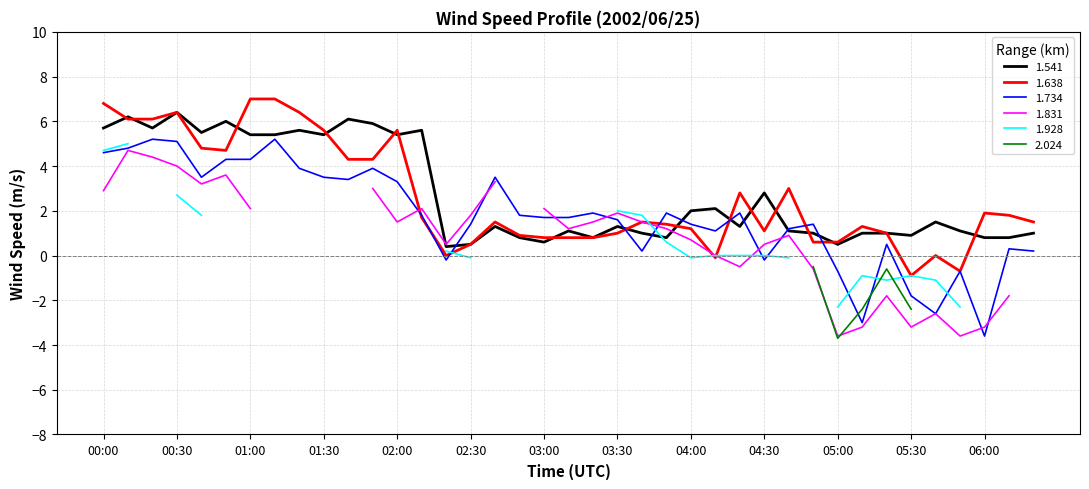

What is the difference between the 1.541 values at 00:40 and 03:10?

4.4